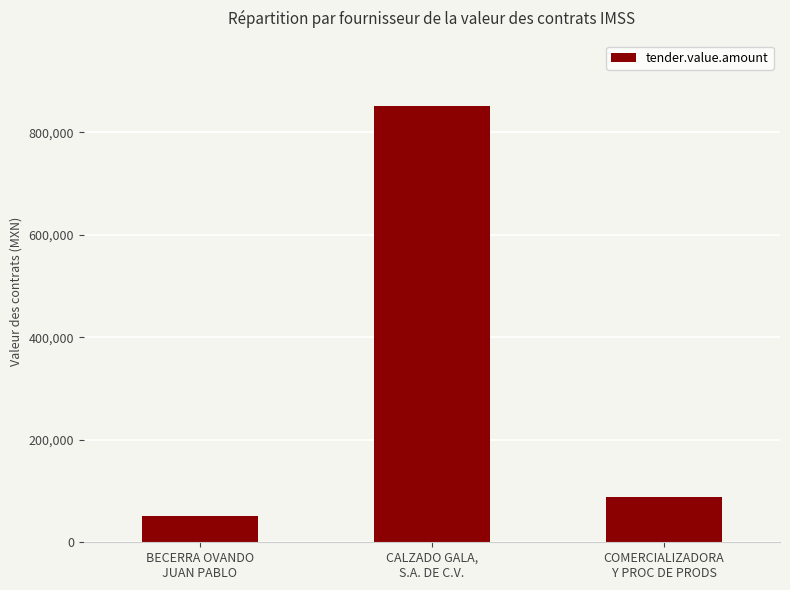

What is the label of the 3rd bar from the right?

BECERRA OVANDO
JUAN PABLO